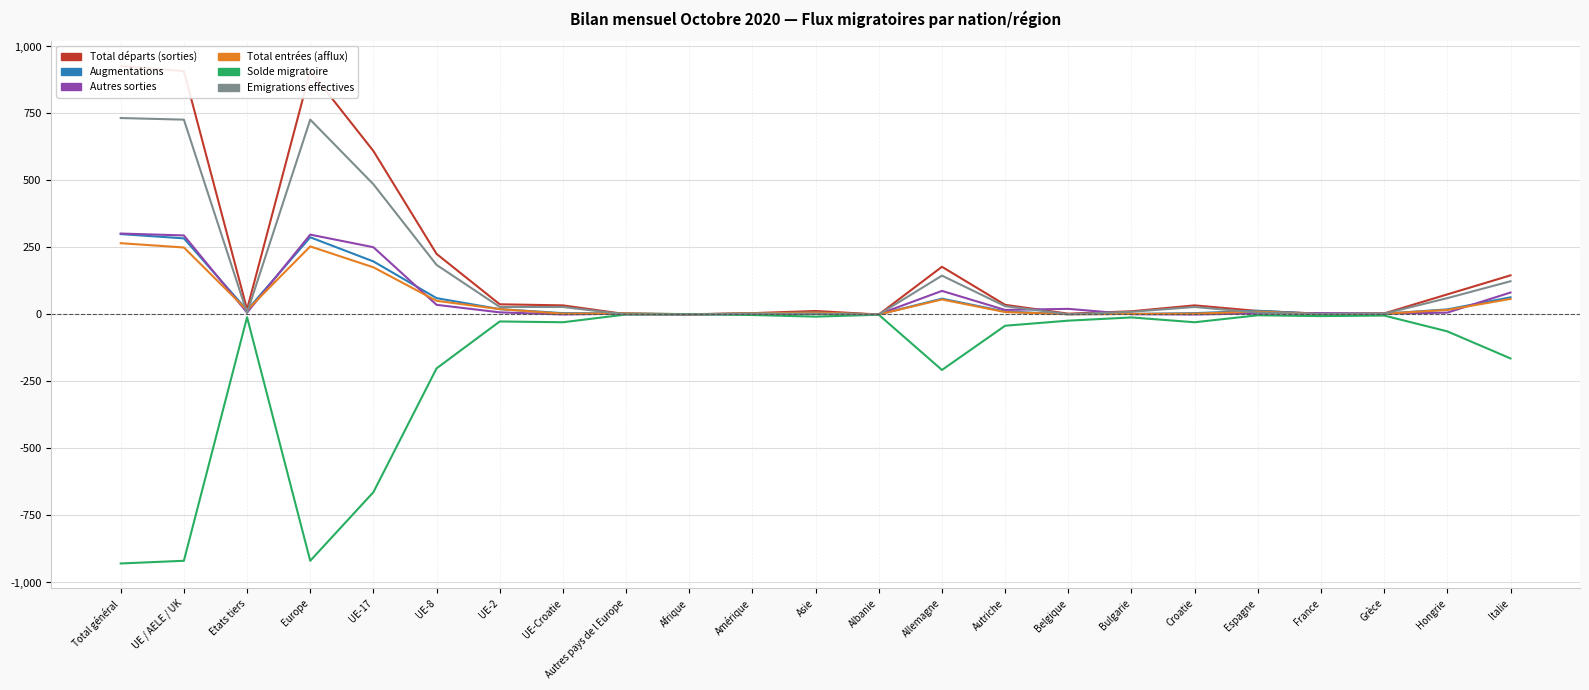

At which category does Total entrées (afflux) reach its first local peak?

Europe